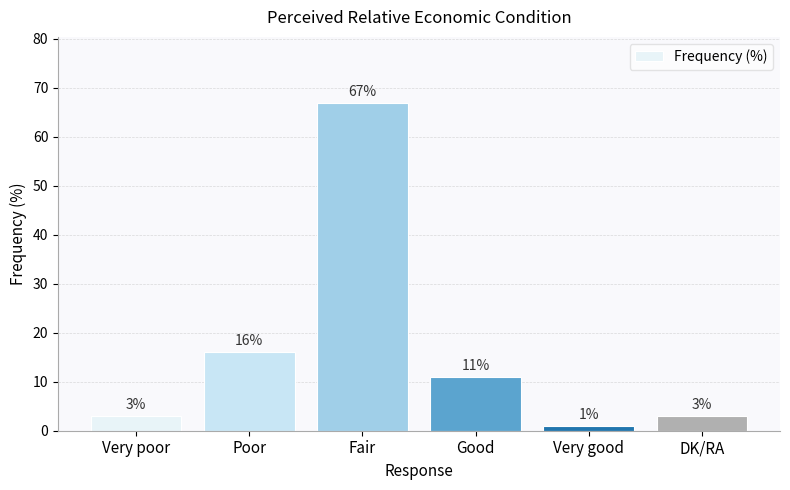

True or false: the data shows 16 at Poor.

True